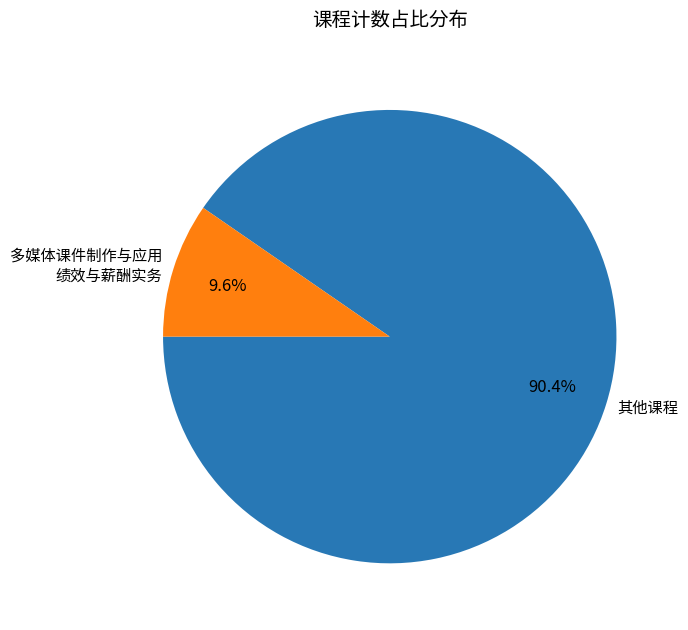

How many segments does this pie chart have?

2